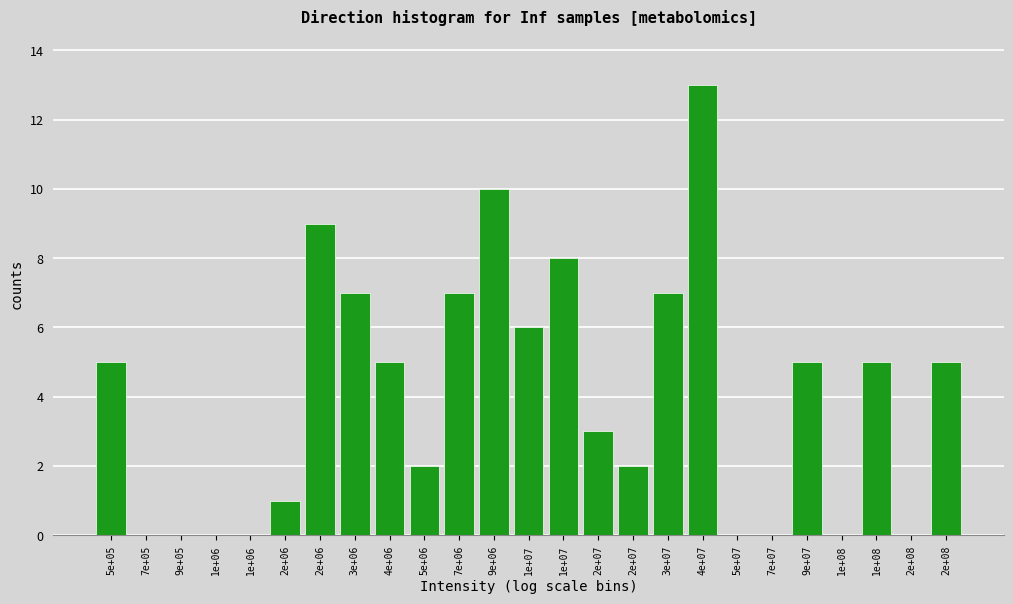

Count the number of data series in this chart.

1